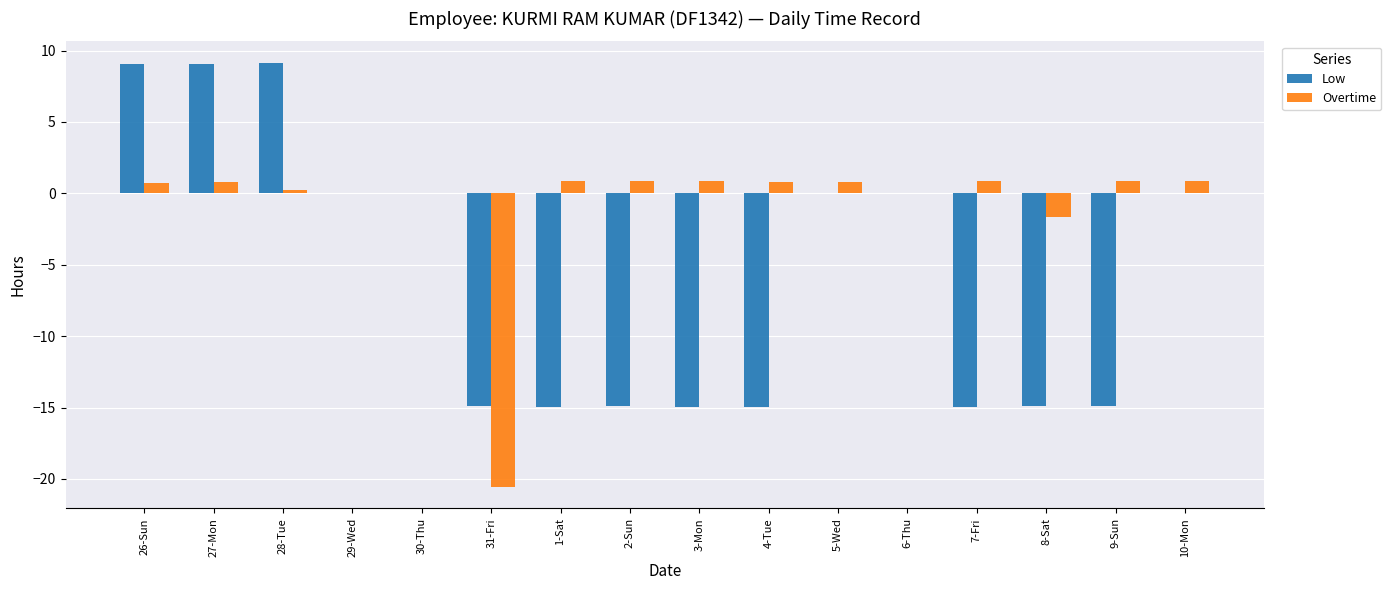

The value of Overtime at 4-Tue is 0.8. True or false?

True